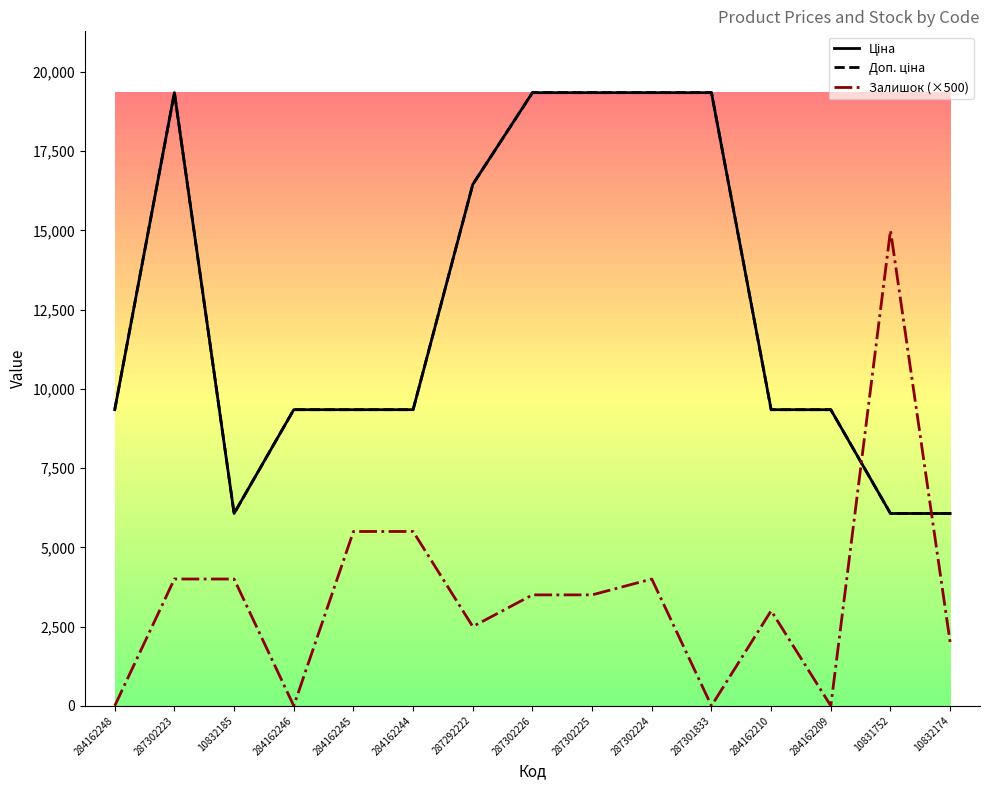

After their last crossing, which series has the higher values: Ціна or Залишок (×500)?

Ціна